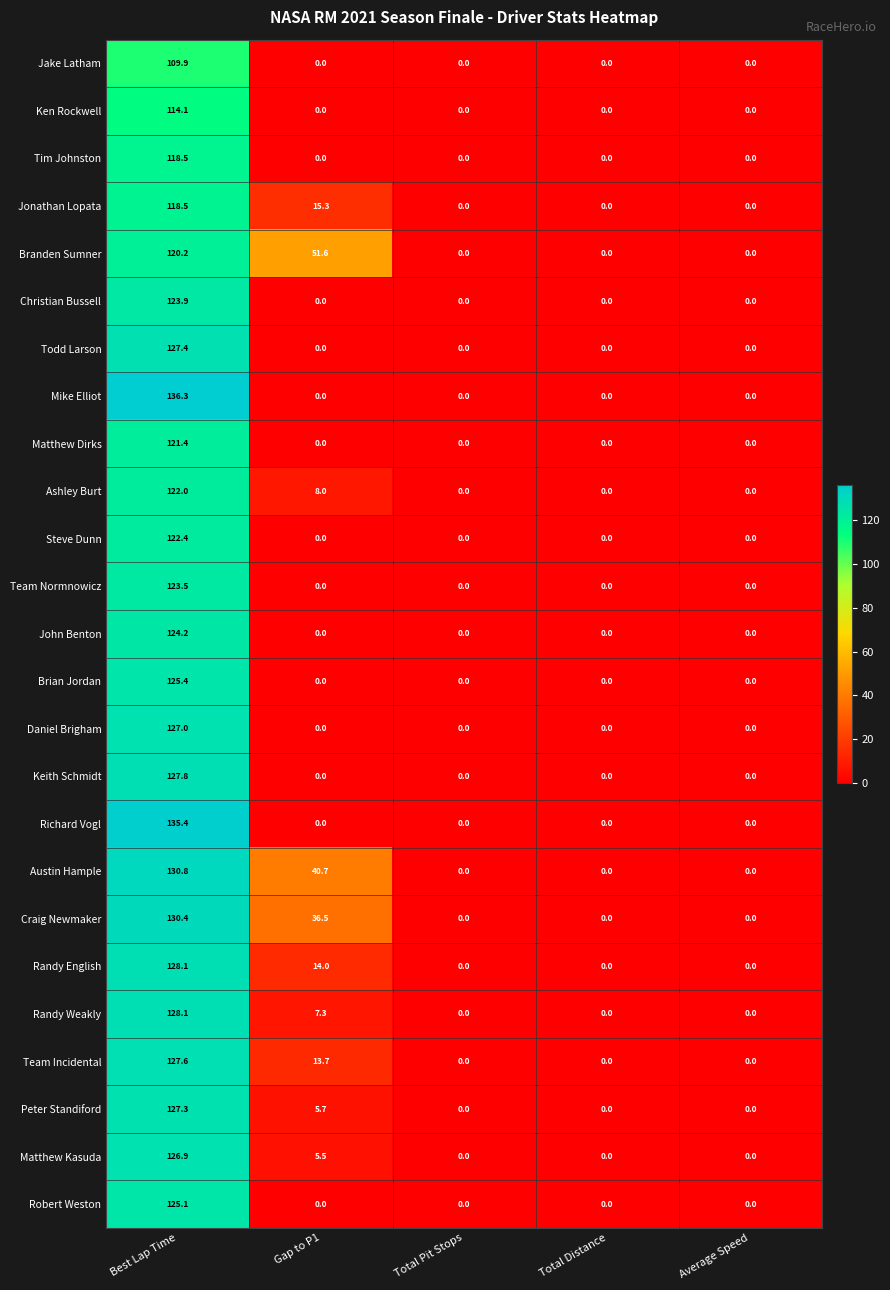

What is the highest value of the Ken Rockwell series?

114.1